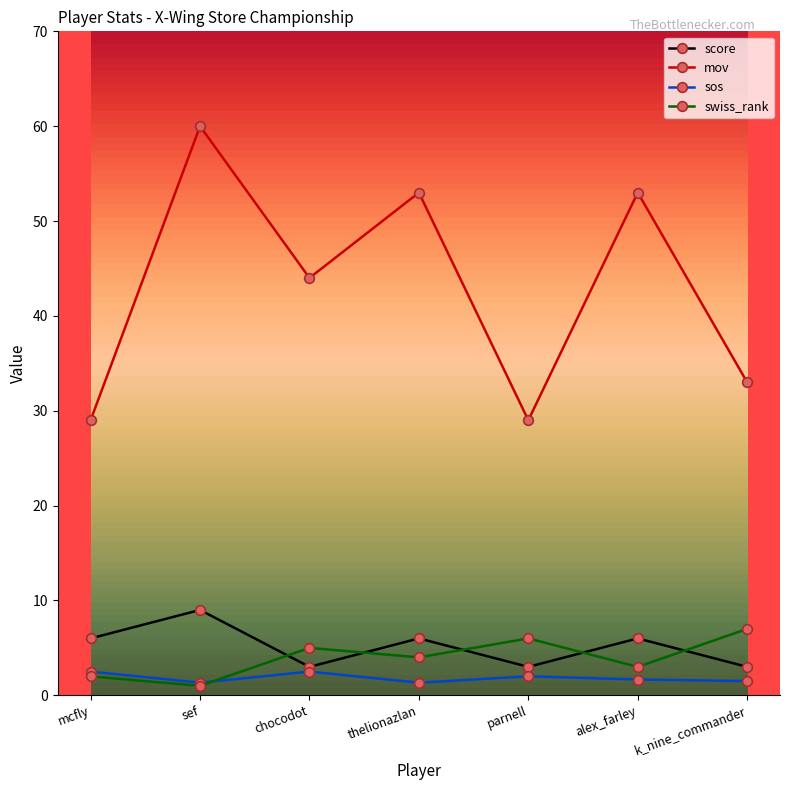

Where is the first local minimum for score?

chocodot